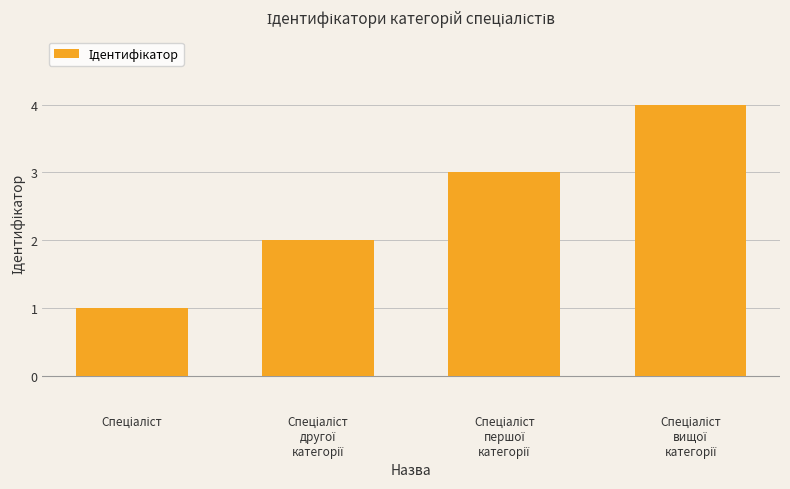

What is the maximum value shown in the chart?

4